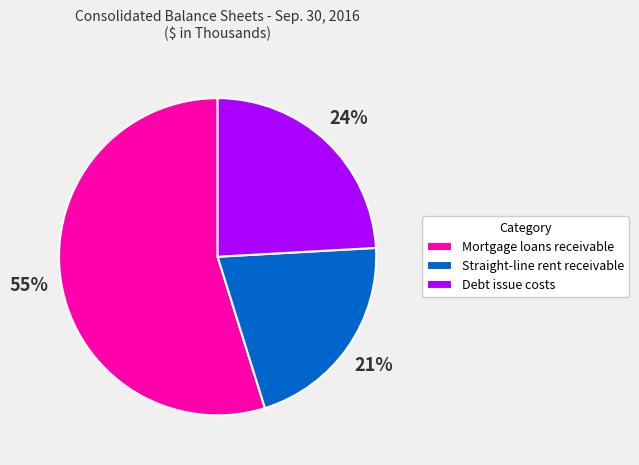

Does Straight-line rent receivable represent more than half of the total?

No